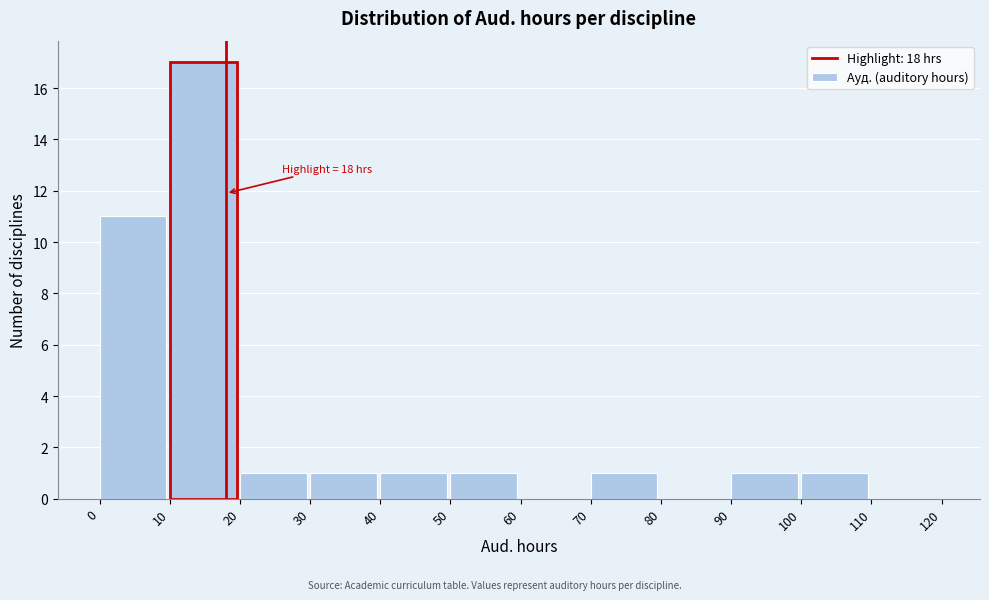

Over which range of the x-axis is the bar tallest?

10 to 20